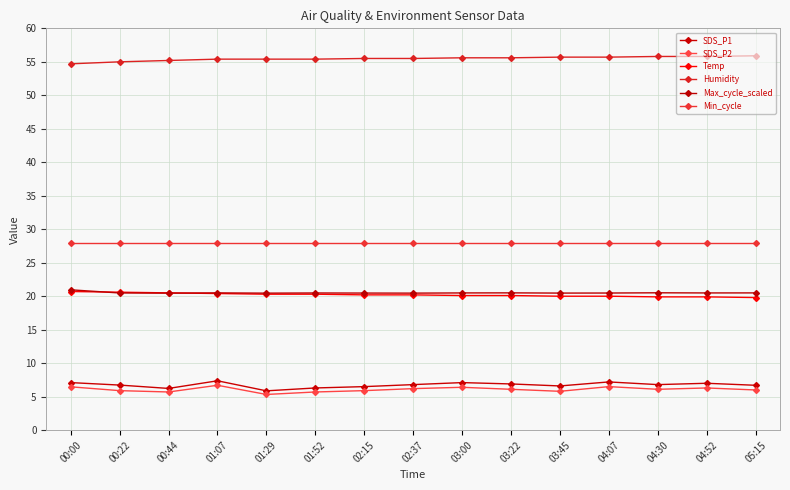

Where is the first local maximum for SDS_P2?

01:07